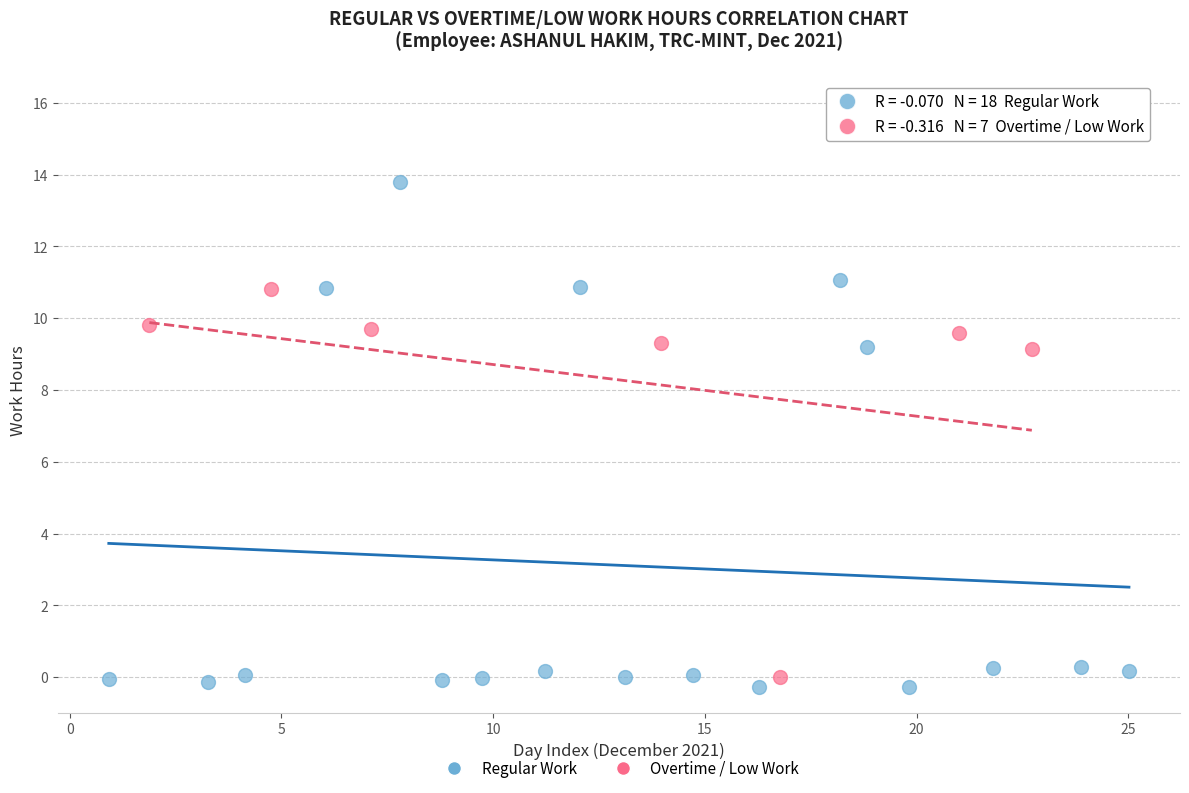

Which series reaches the maximum Y coordinate?

Regular Work